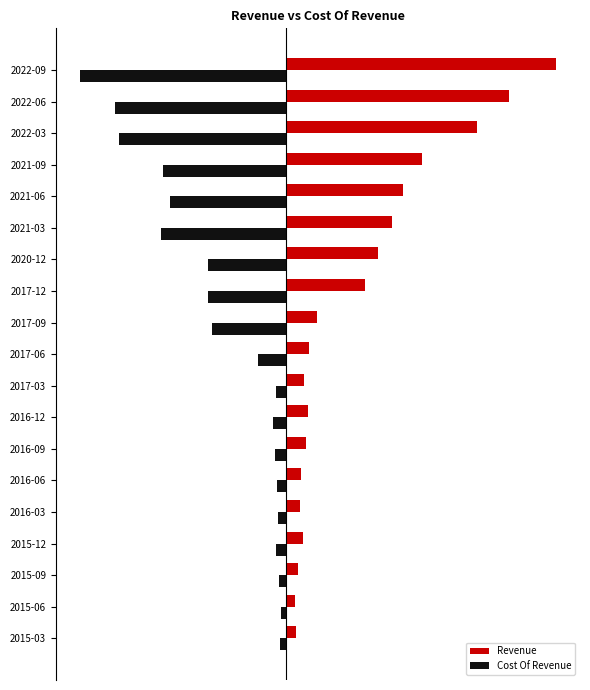

What is the difference between the maximum and minimum values in the Cost Of Revenue series?

7.5